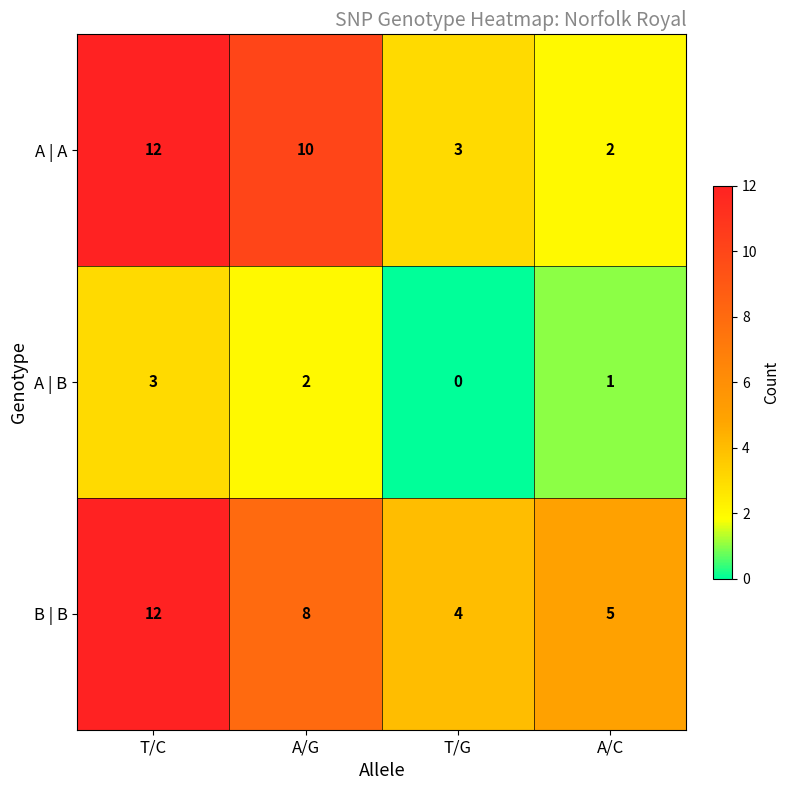

Rank the series at A/C from highest to lowest value.

B | B, A | A, A | B